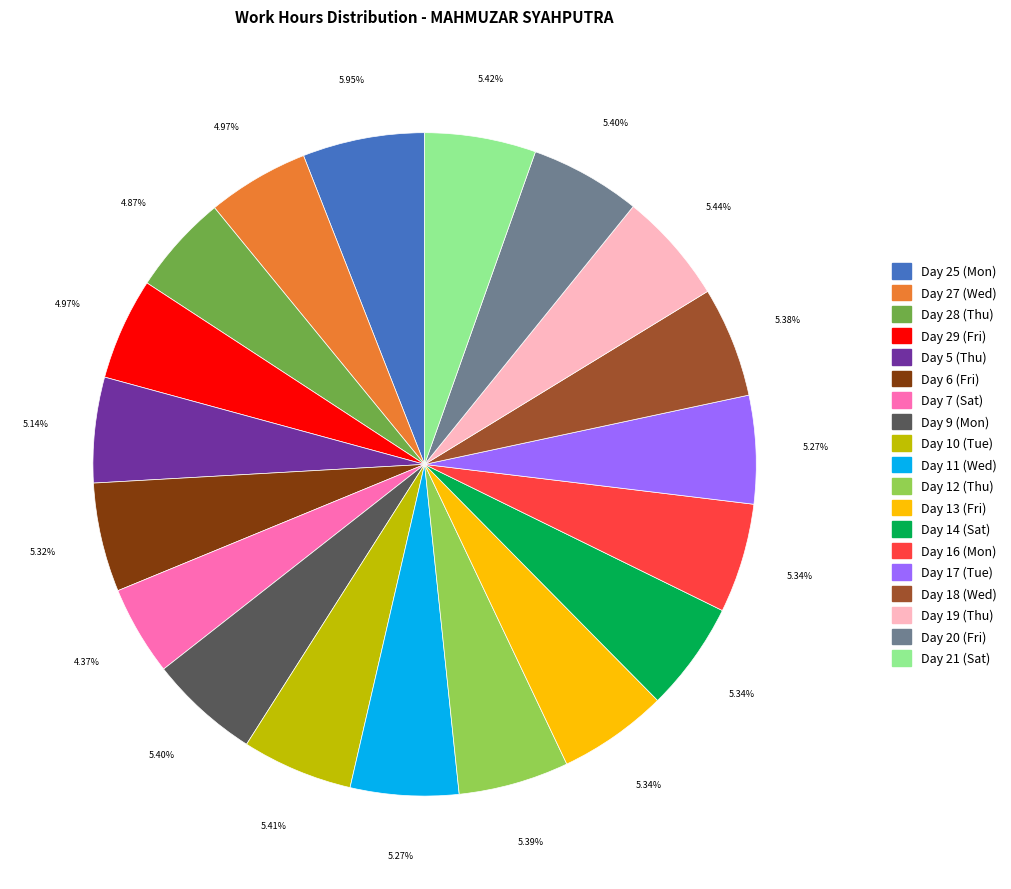

To the nearest percent, what percentage of the pie is Day 25 (Mon)?

6%